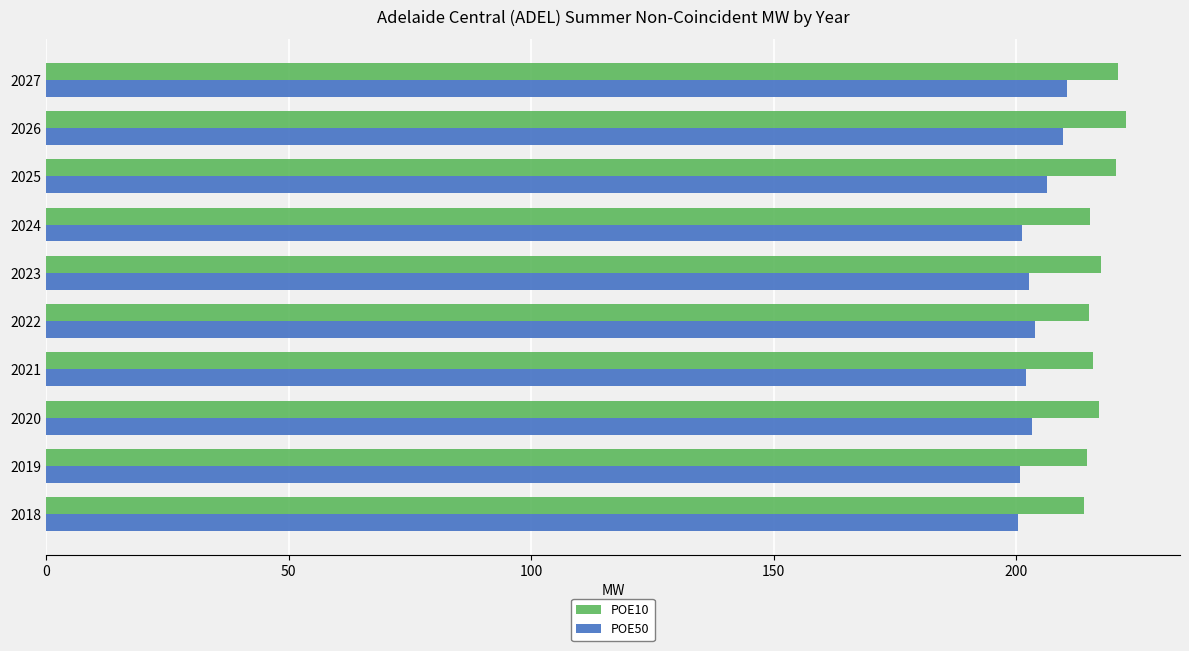

What is the smallest value displayed?

200.4